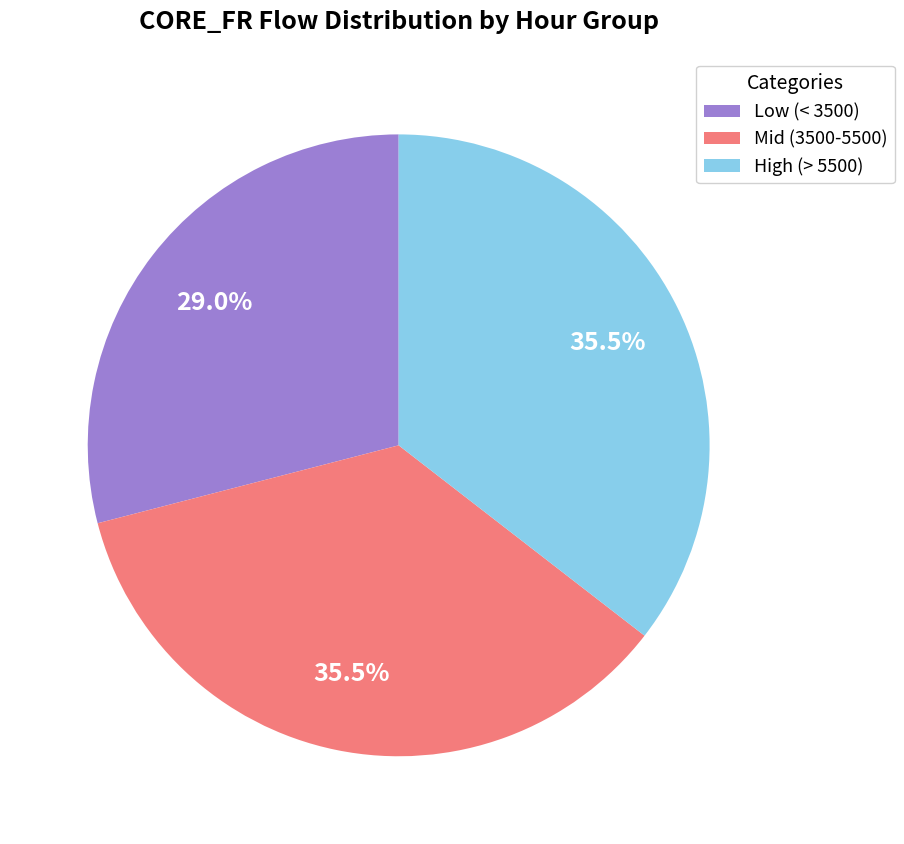

Count the number of slices in the pie.

3